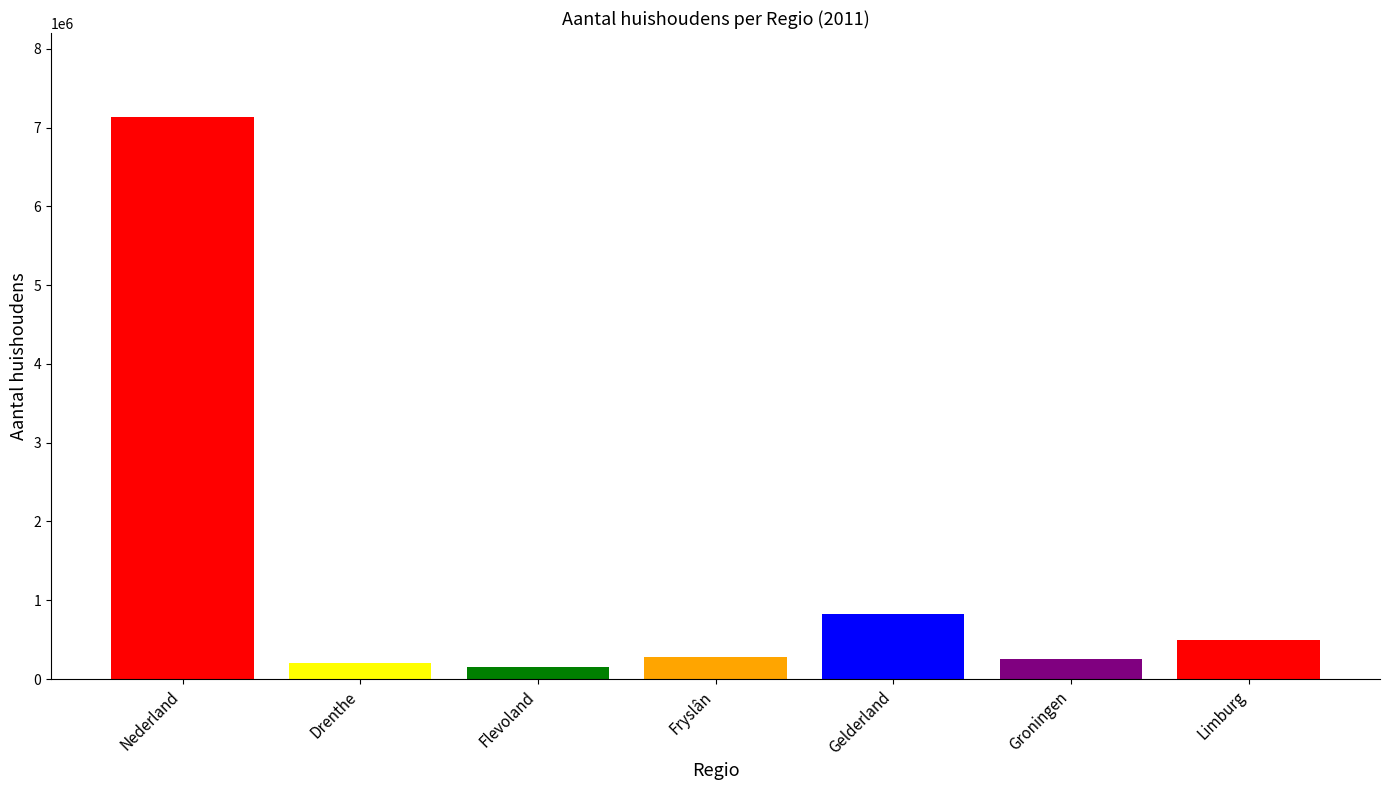

How many bars are there in total?

7